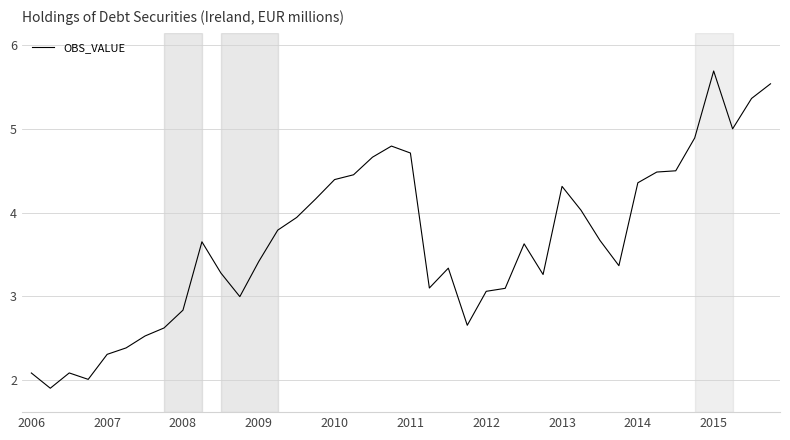

What is the difference between the maximum and minimum values?

3.8